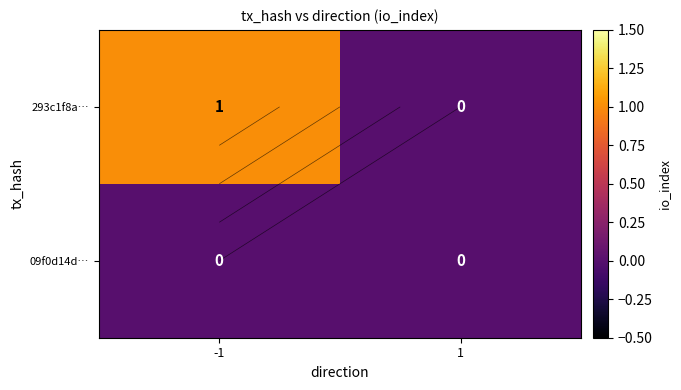

At which label is 09f0d14d… closest to 0?

-1